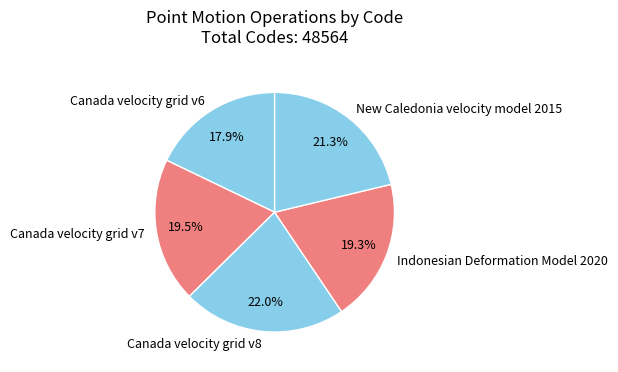

Which has a higher value, Canada velocity grid v6 or Canada velocity grid v8?

Canada velocity grid v8